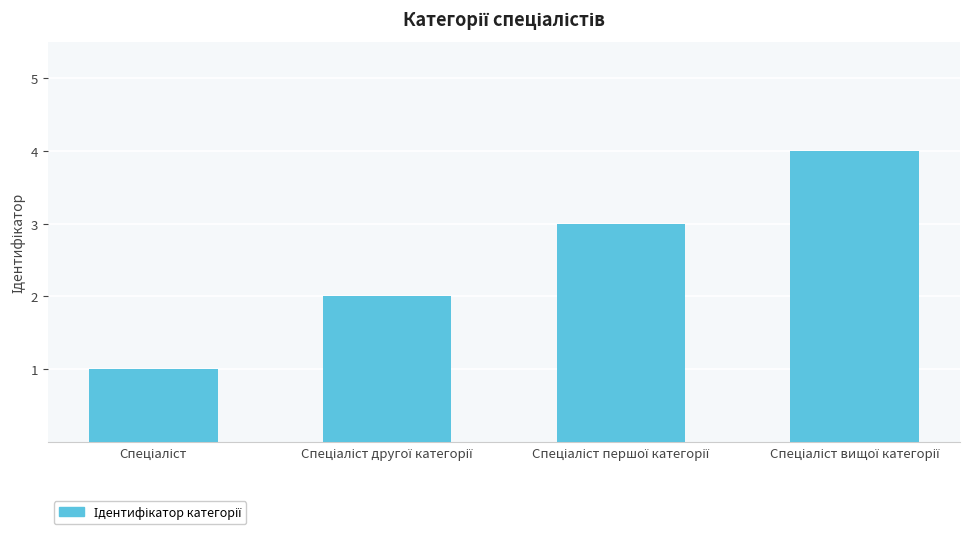

Count the values in the range 2 to 4.

3